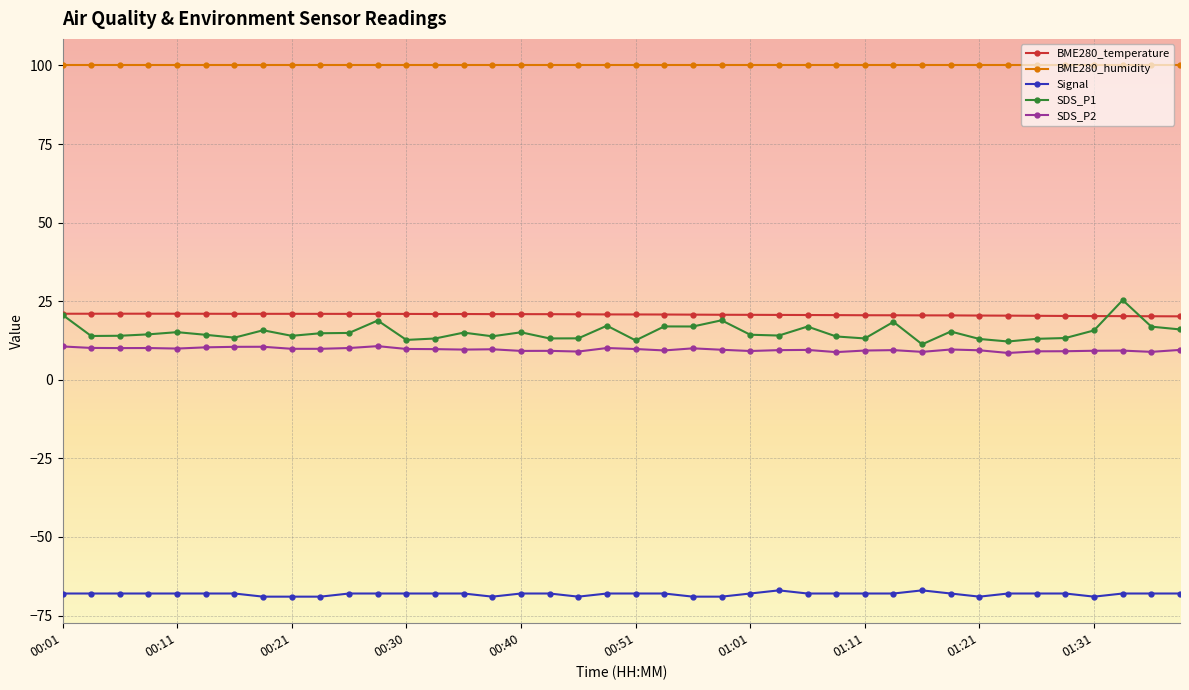

Which series ends up on top after the final intersection of SDS_P1 and BME280_temperature?

BME280_temperature